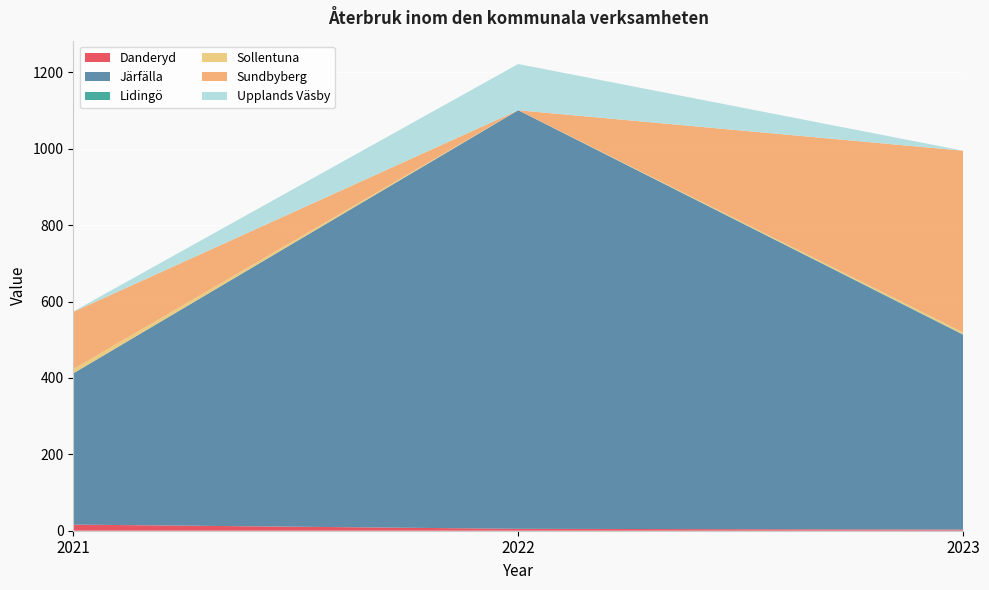

Reading right to left, what are all the values shown in this chart?

Danderyd: 3	5	16
Järfälla: 510	1096	396
Lidingö: 1	0	0
Sollentuna: 5	0	11
Sundbyberg: 476	0	150
Upplands Väsby: 0	121	1